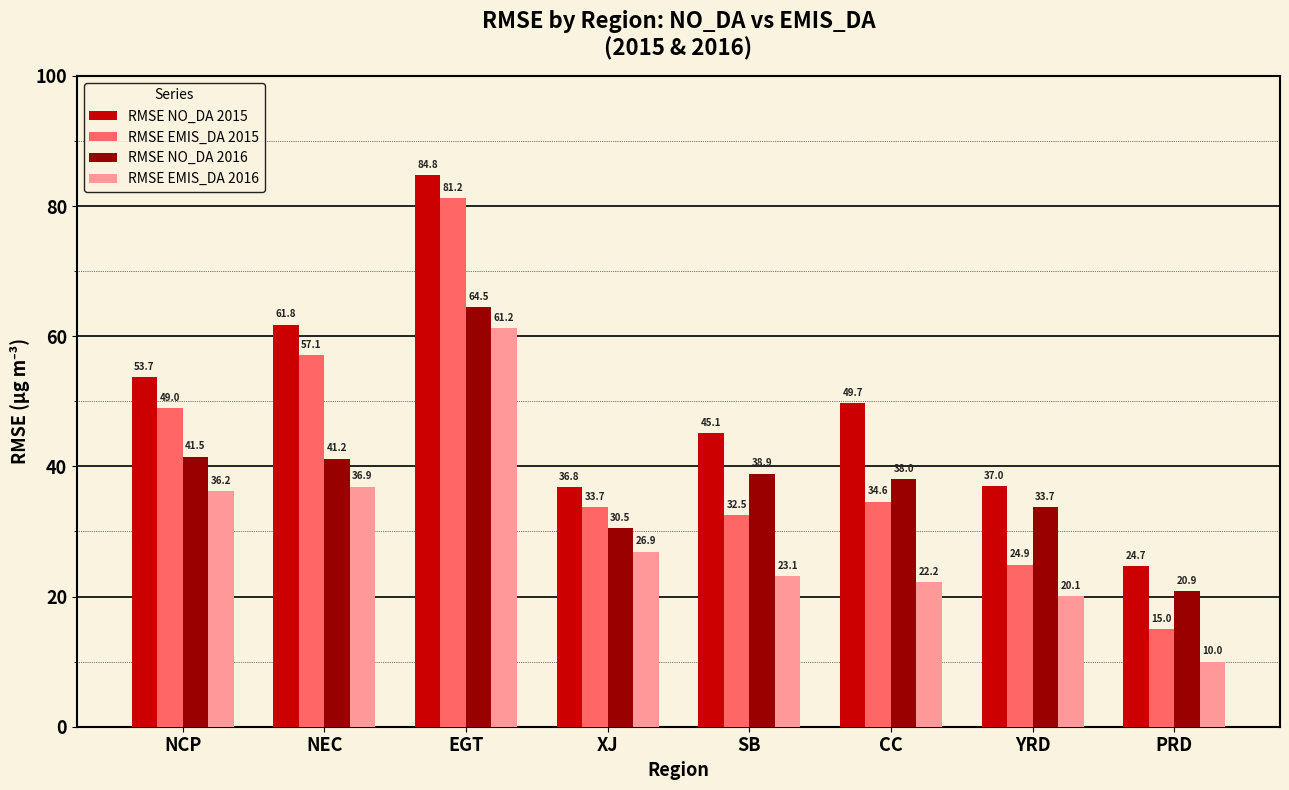

What is the value of the RMSE EMIS_DA 2015 bar at the 2nd from the left?

57.1